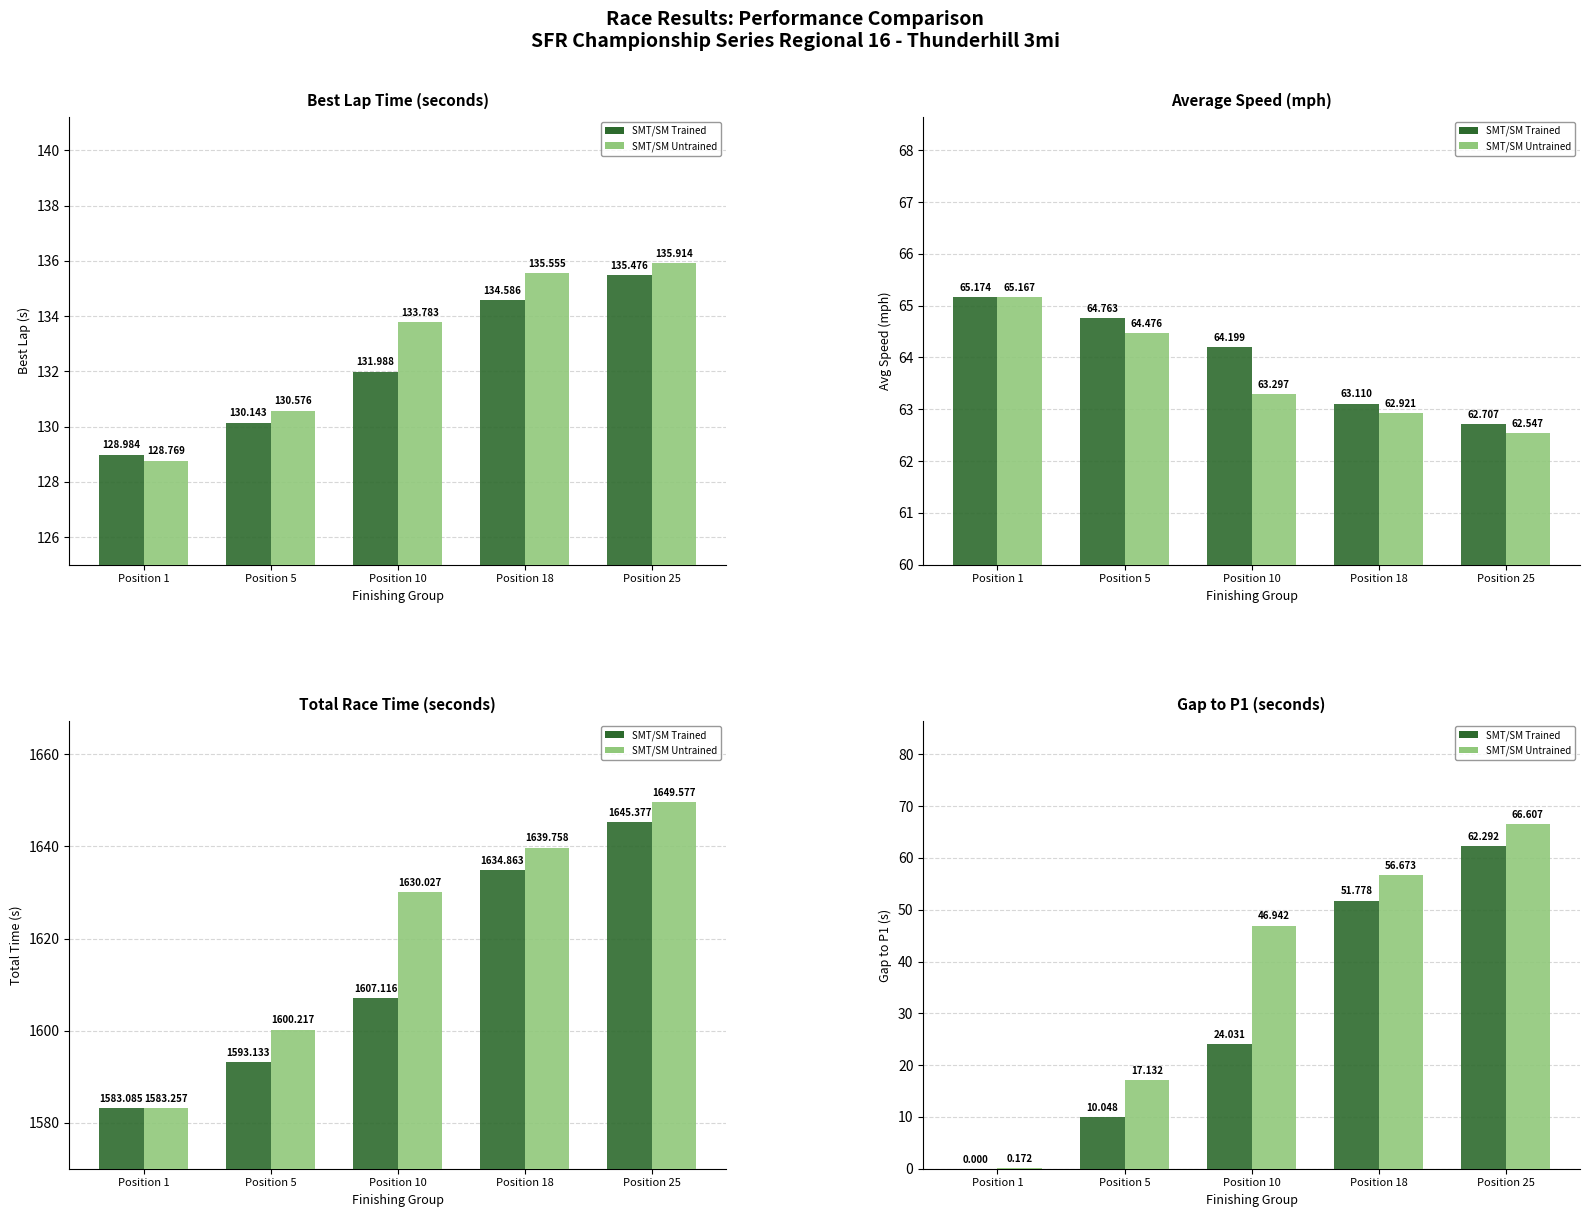

True or false: Trained (Best Lap) has a value of 134.6 at Position 18.

True